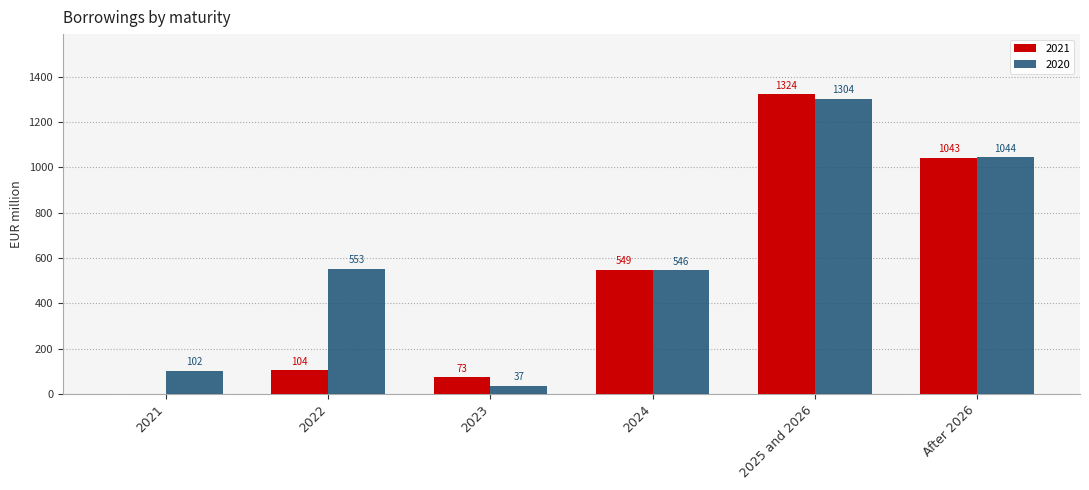

What is the maximum value for 2021?

1324